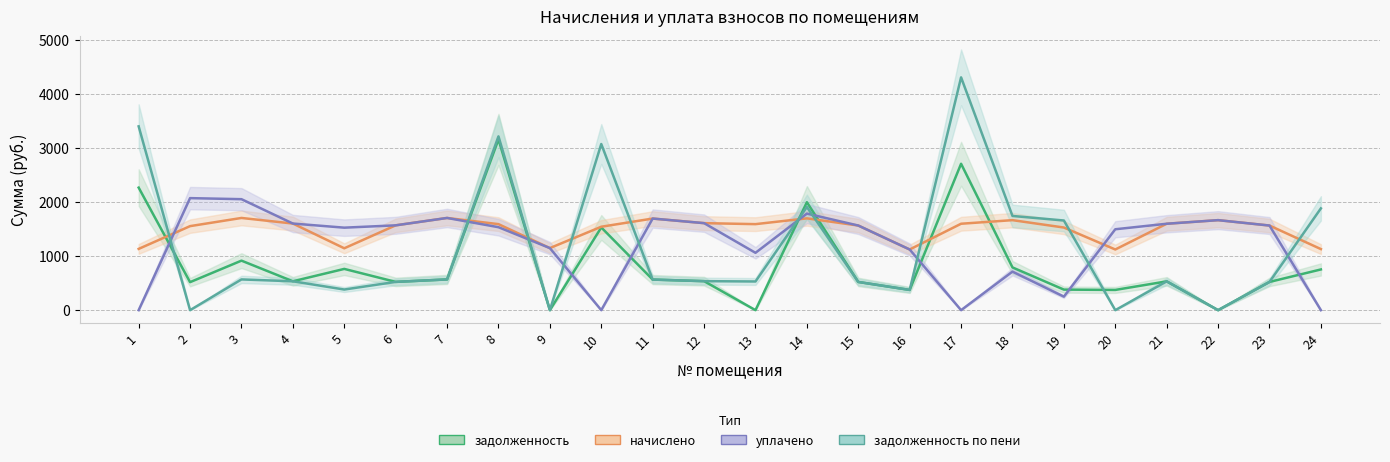

How many values in the задолженность по пени series are below 535?

12